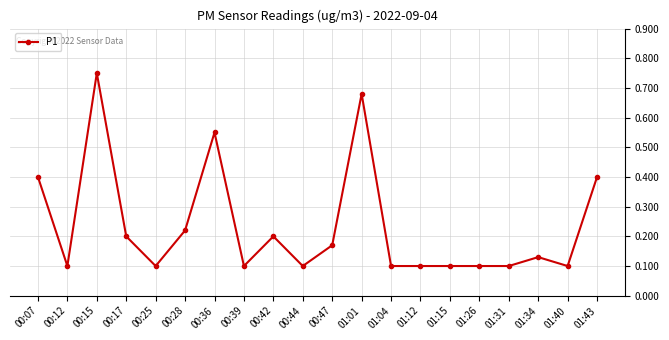

Which label corresponds to the largest value in the chart?

00:15